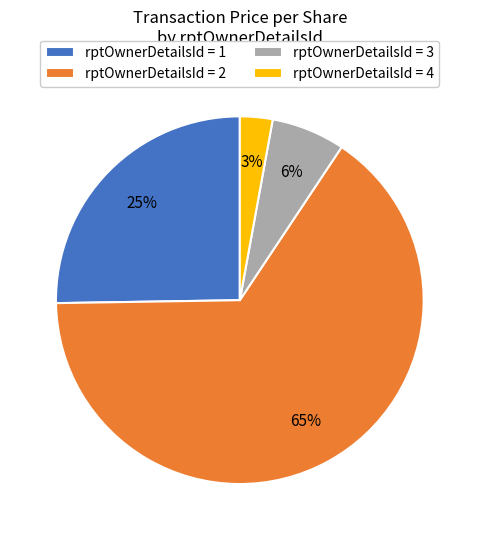

To the nearest percent, what is the difference between the rptOwnerDetailsId = 2 and rptOwnerDetailsId = 1 slice percentages?

40%